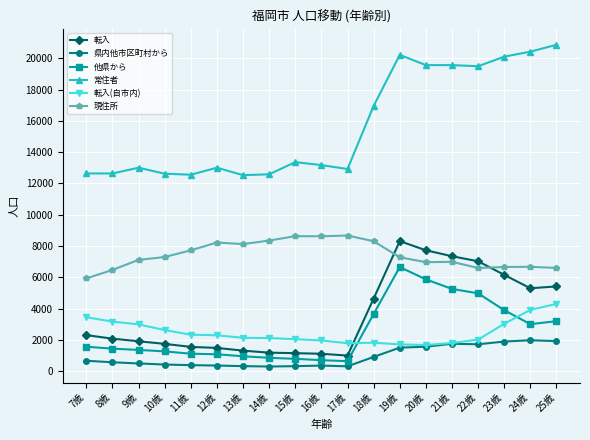

What is the sum of the 転入(自市内) values at 23歳 and 18歳?

4858